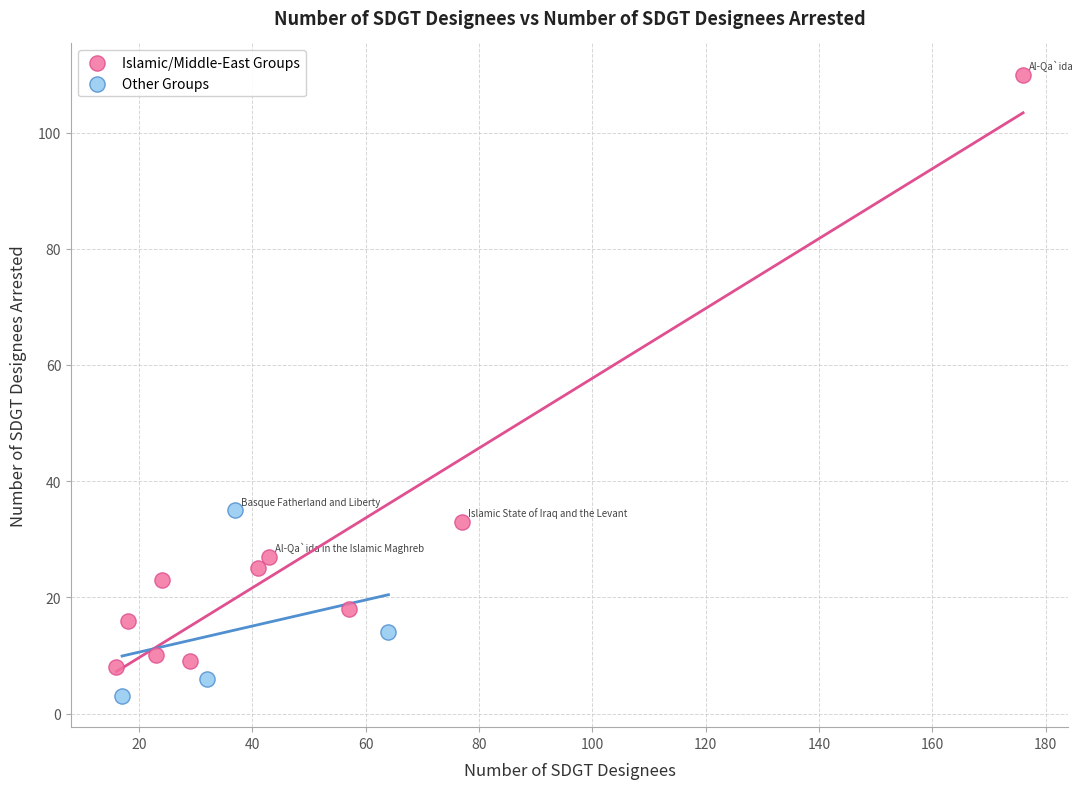

Which series has the largest Y range (max minus min)?

Islamic/Middle-East Groups